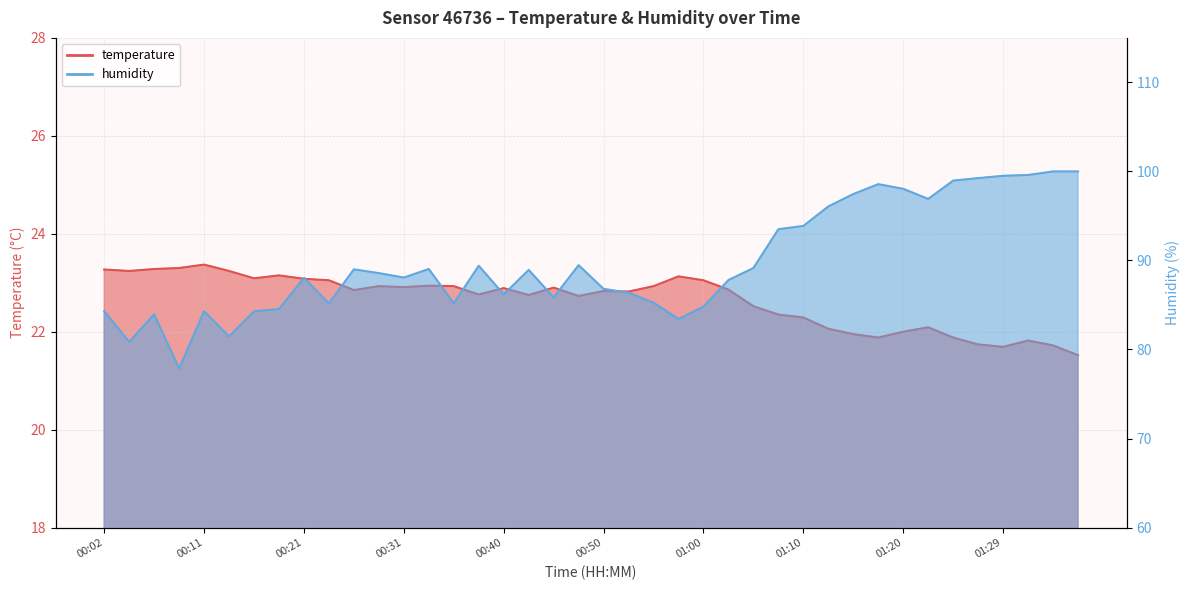

True or false: humidity and temperature cross at least once.

False